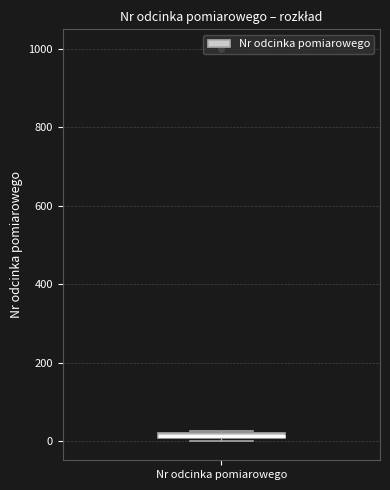

Where is the upper edge of the box for Nr odcinka pomiarowego on the y-axis? The values are not printed on the chart, so give them approximately, as read against the axis.

20